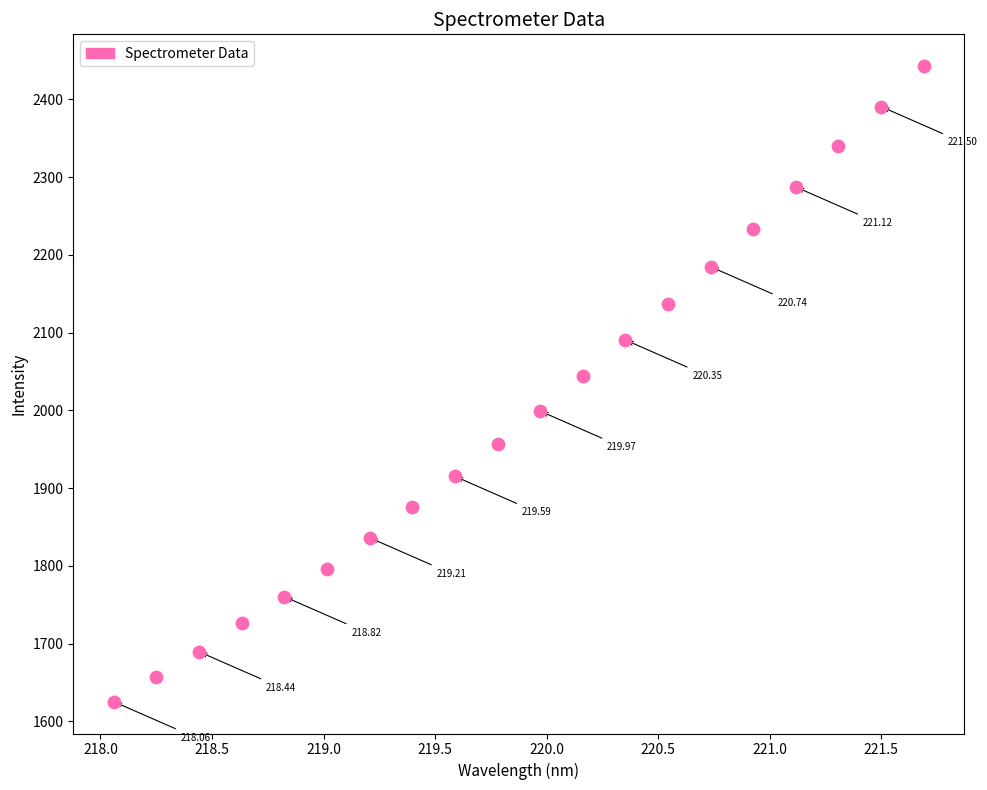

What is the range of X values (max minus min)?

3.6